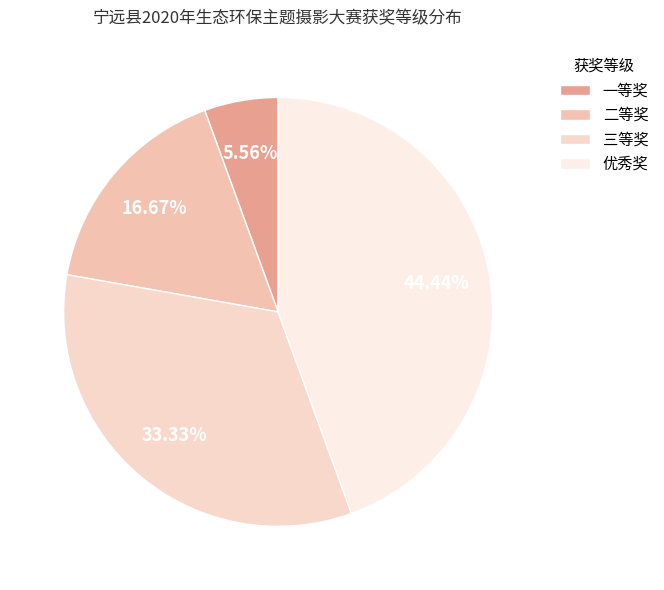

Which category has the biggest portion of the pie?

优秀奖